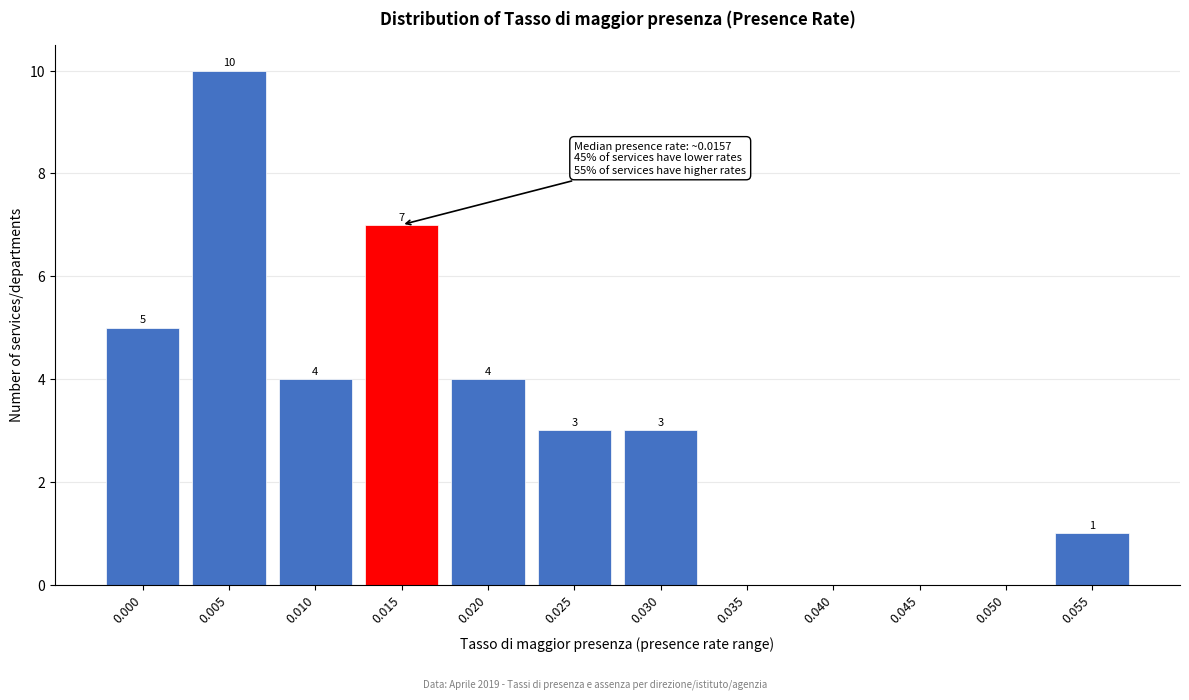

Reading left to right, what are all the values shown in this chart?

0.000=5	0.005=10	0.010=4	0.015=7	0.020=4	0.025=3	0.030=3	0.035=0	0.040=0	0.045=0	0.050=0	0.055=1